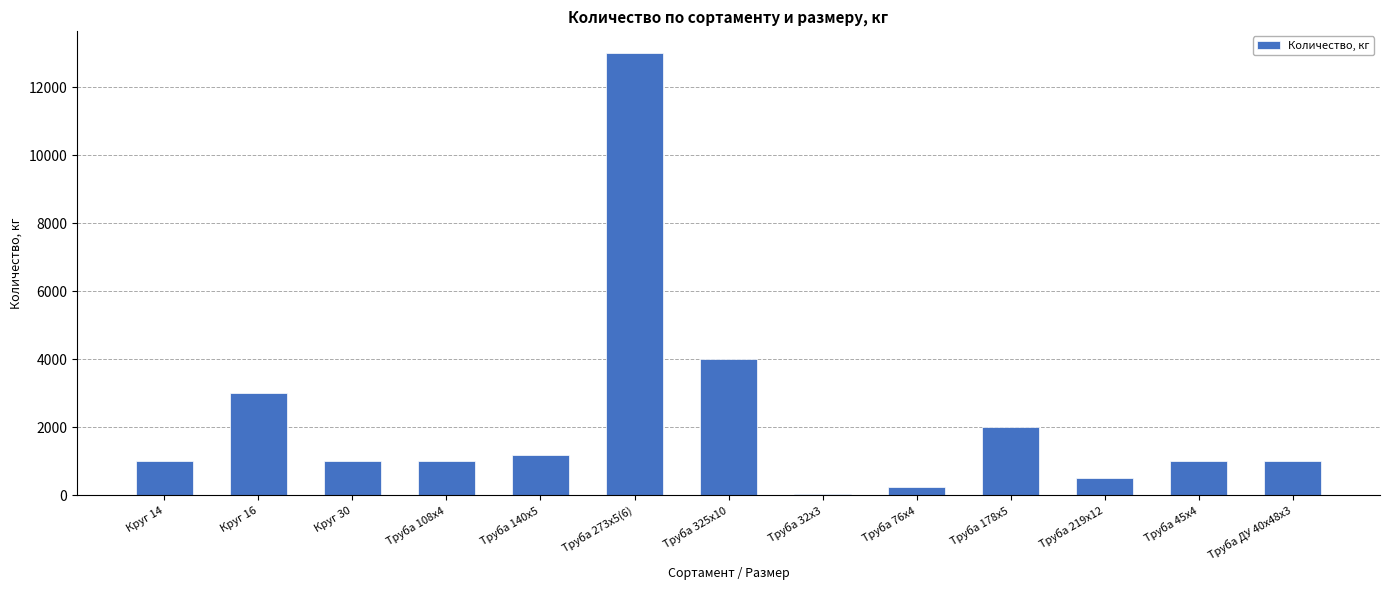

What is the label of the 13th bar from the left?

Труба ДУ 40х48х3